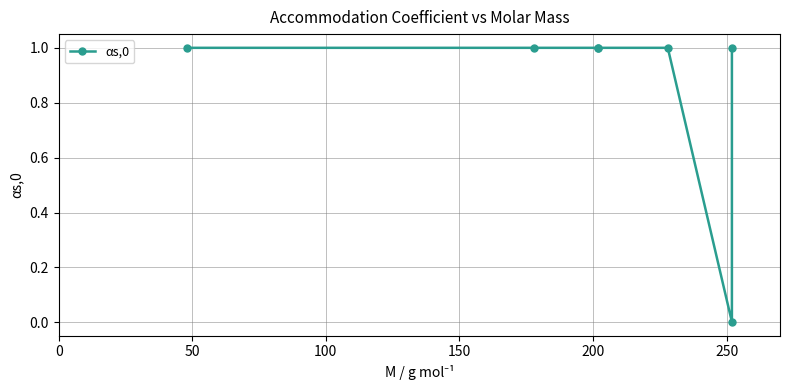

What is the value of the 2nd point from the left?

1.0